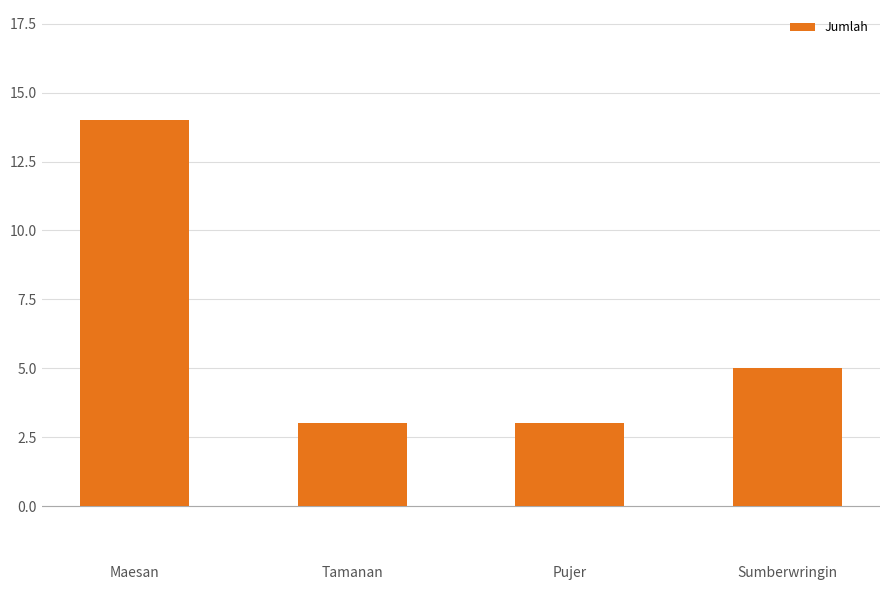

What is the ratio of the value at Tamanan to the value at Sumberwringin?

0.6